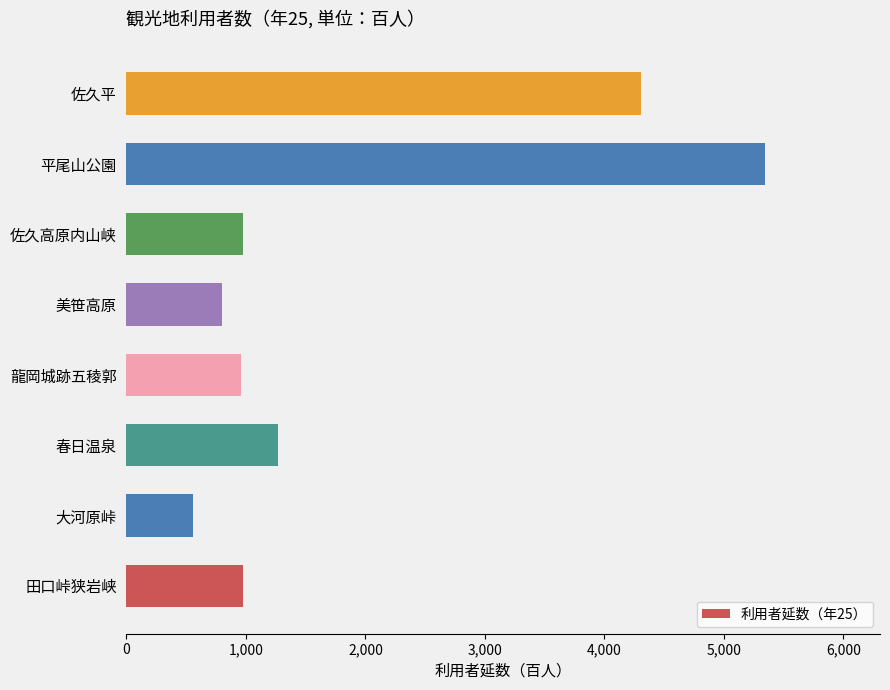

What is the ratio of the value at 美笹高原 to the value at 佐久高原内山峡?

0.8